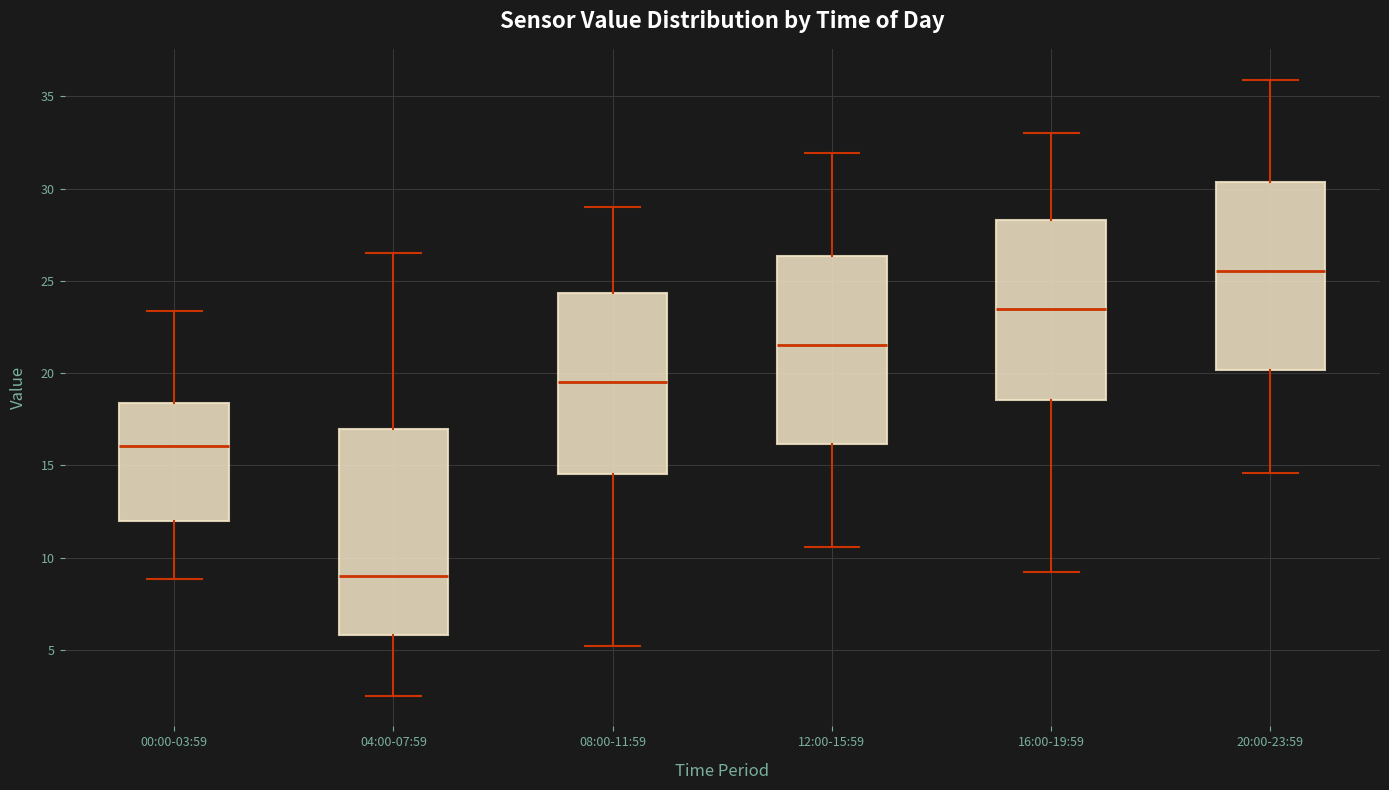

Comparing the boxes themselves (not the whiskers), which one is the tallest?

04:00-07:59